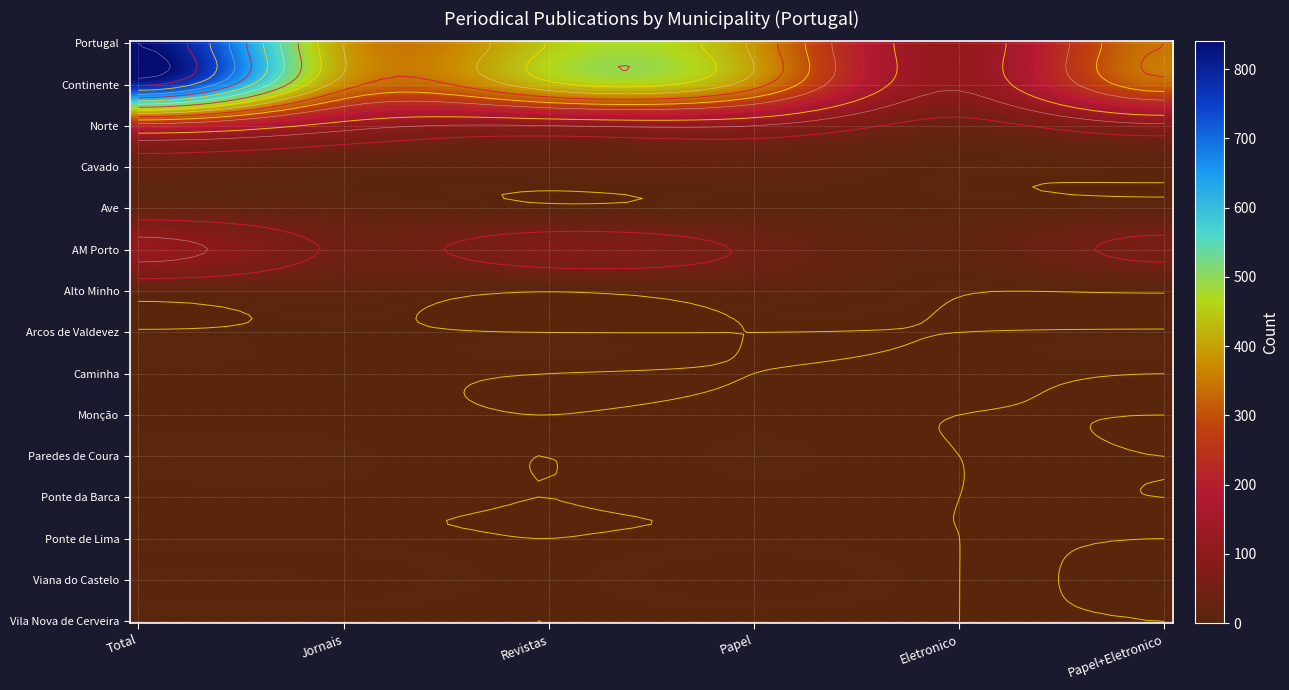

What is the sum of the Ave values at 4 and 1?

21